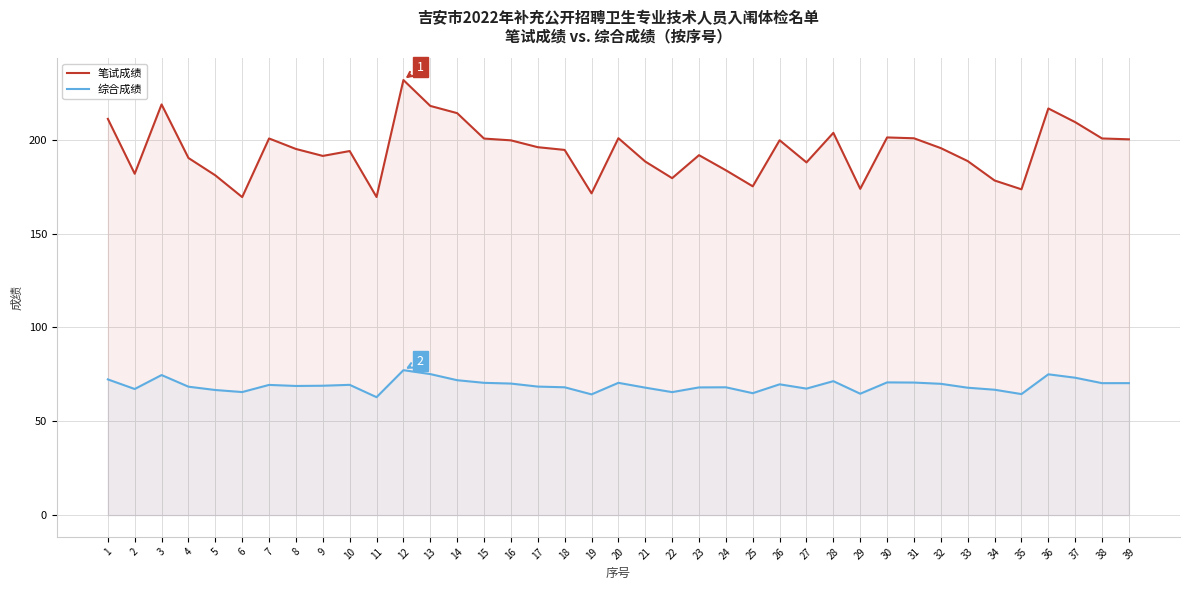

What are all the series names shown in the legend?

笔试成绩, 综合成绩